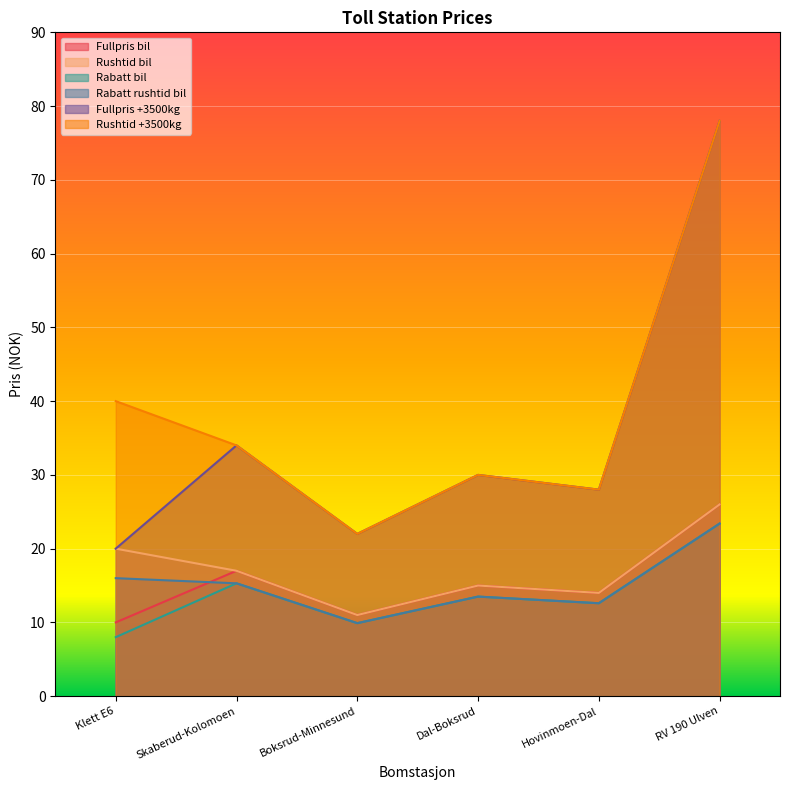

Rank the series at Dal-Boksrud from lowest to highest value.

Rabatt bil, Rabatt rushtid bil, Fullpris bil, Rushtid bil, Fullpris +3500kg, Rushtid +3500kg